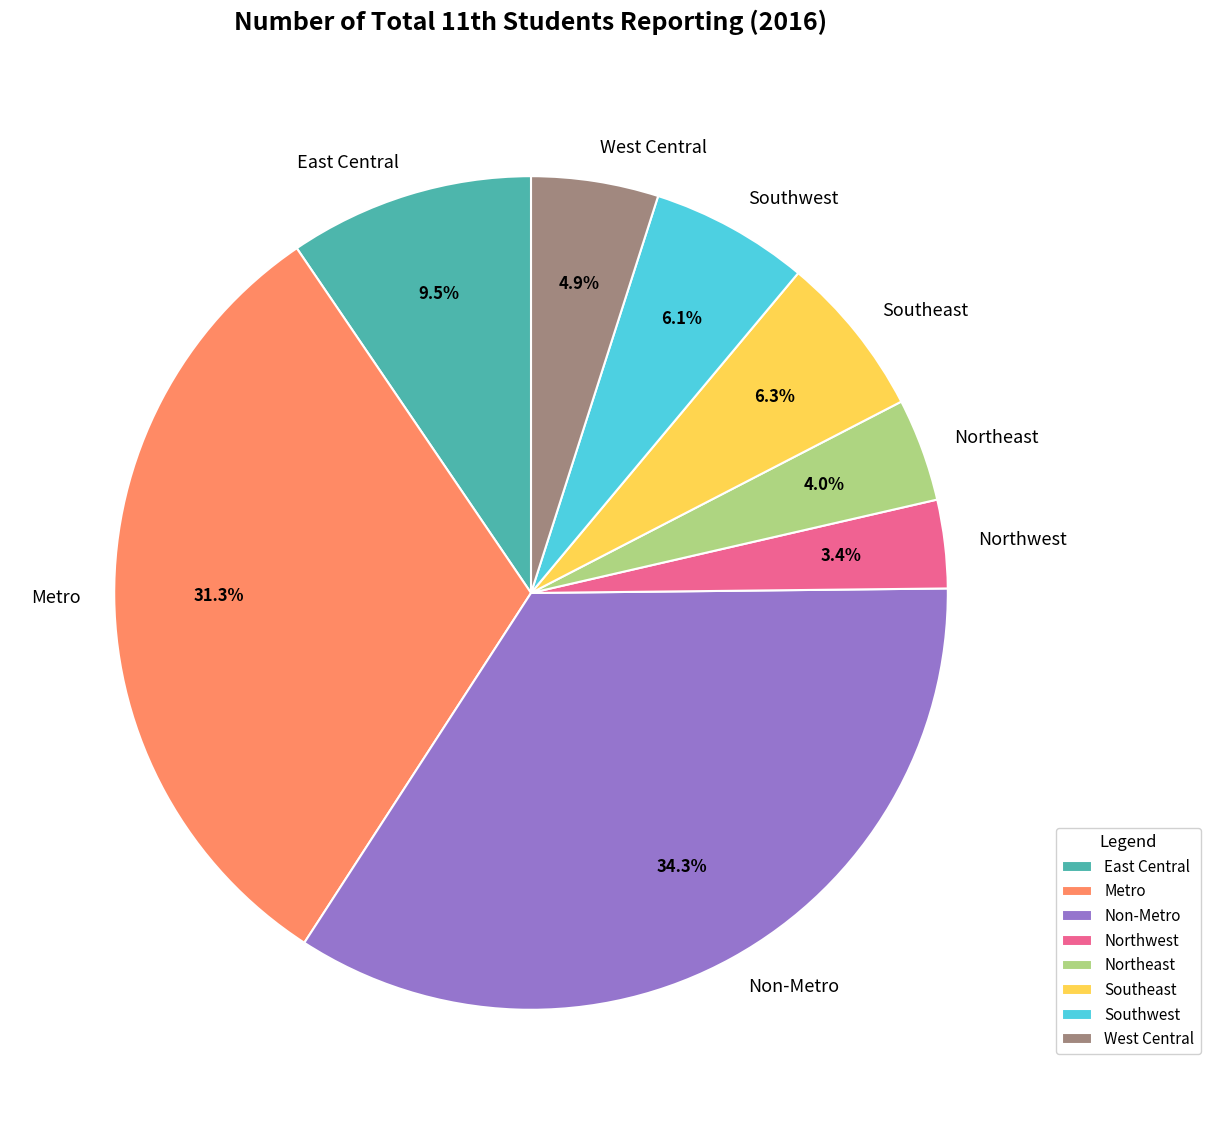

What is the ratio of the value at West Central to the value at Northeast?

1.2